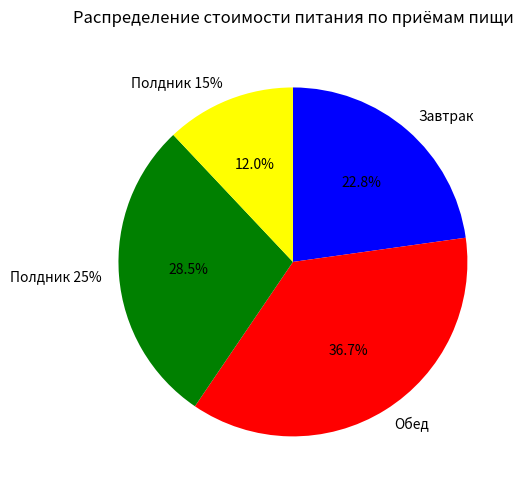

Rank the categories by value from highest to lowest.

Обед, Полдник 25%, Завтрак, Полдник 15%